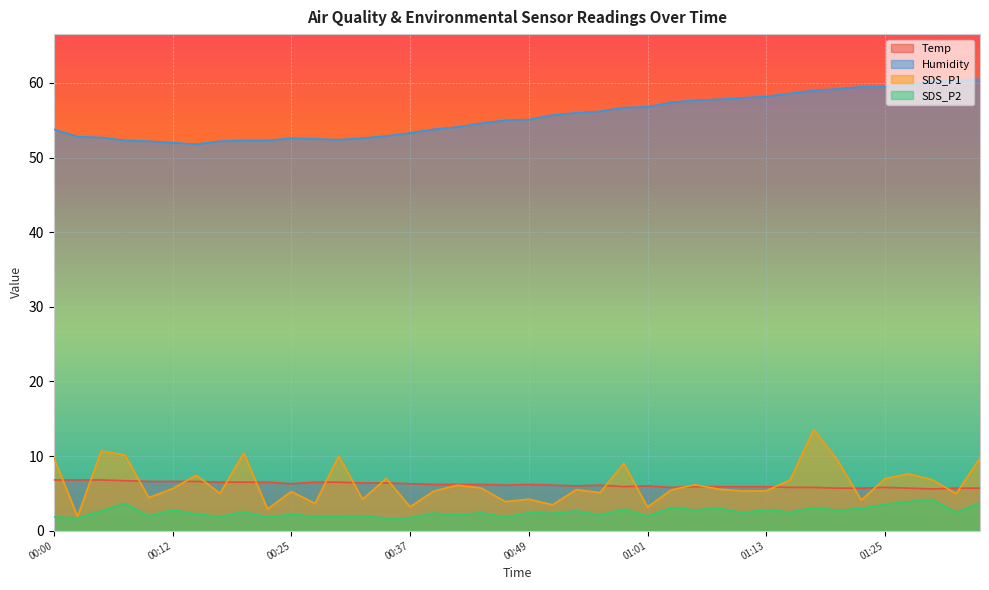

True or false: Humidity has a value of 56.2 at 00:56.

True